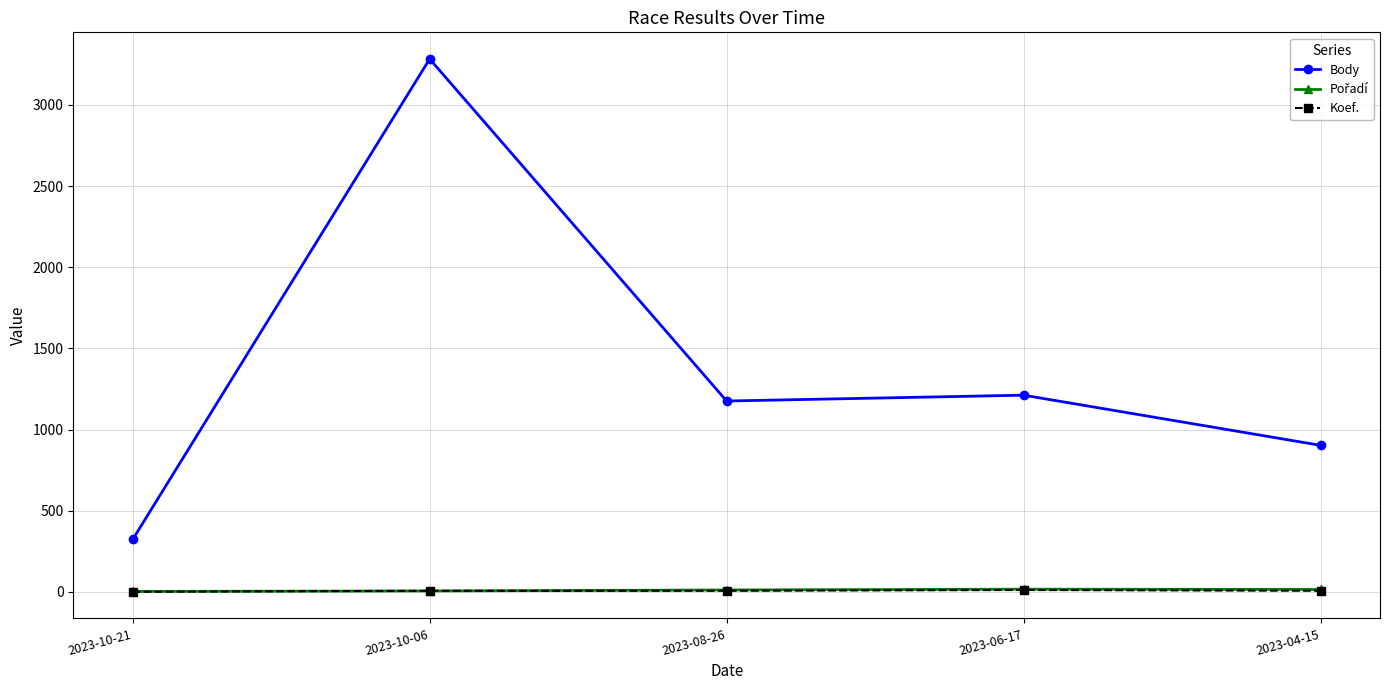

Which series has the widest spread of values?

Body